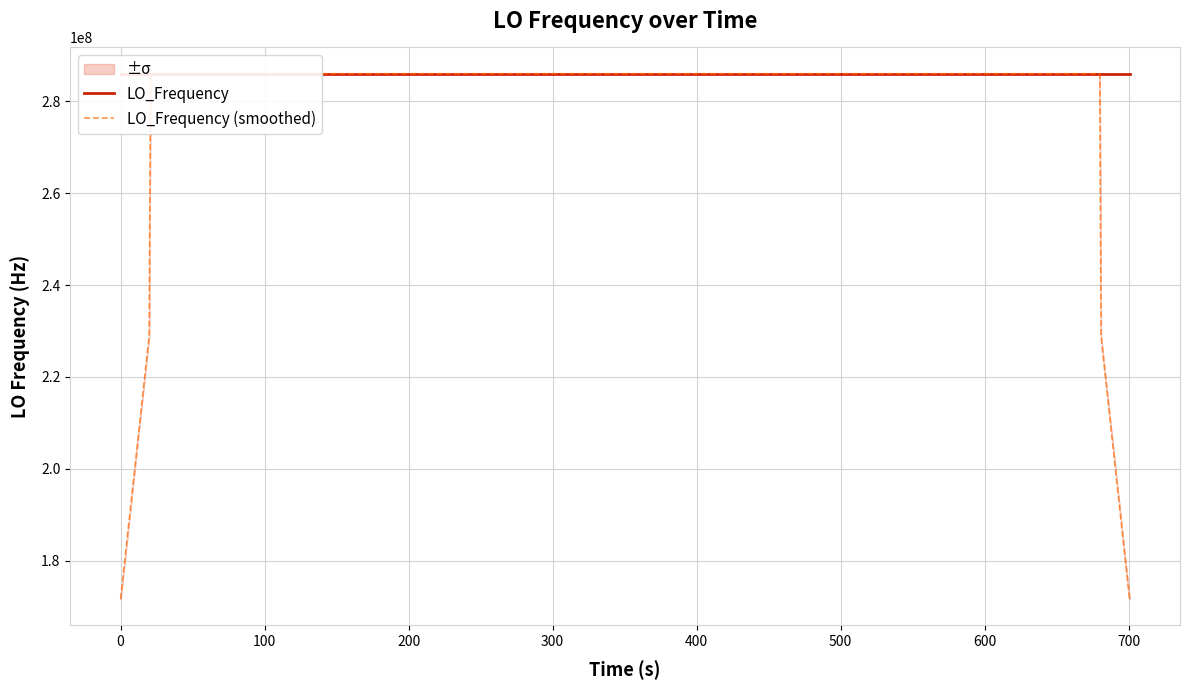

What is the value of the LO_Frequency point at the 4th from the left?

286047003.3